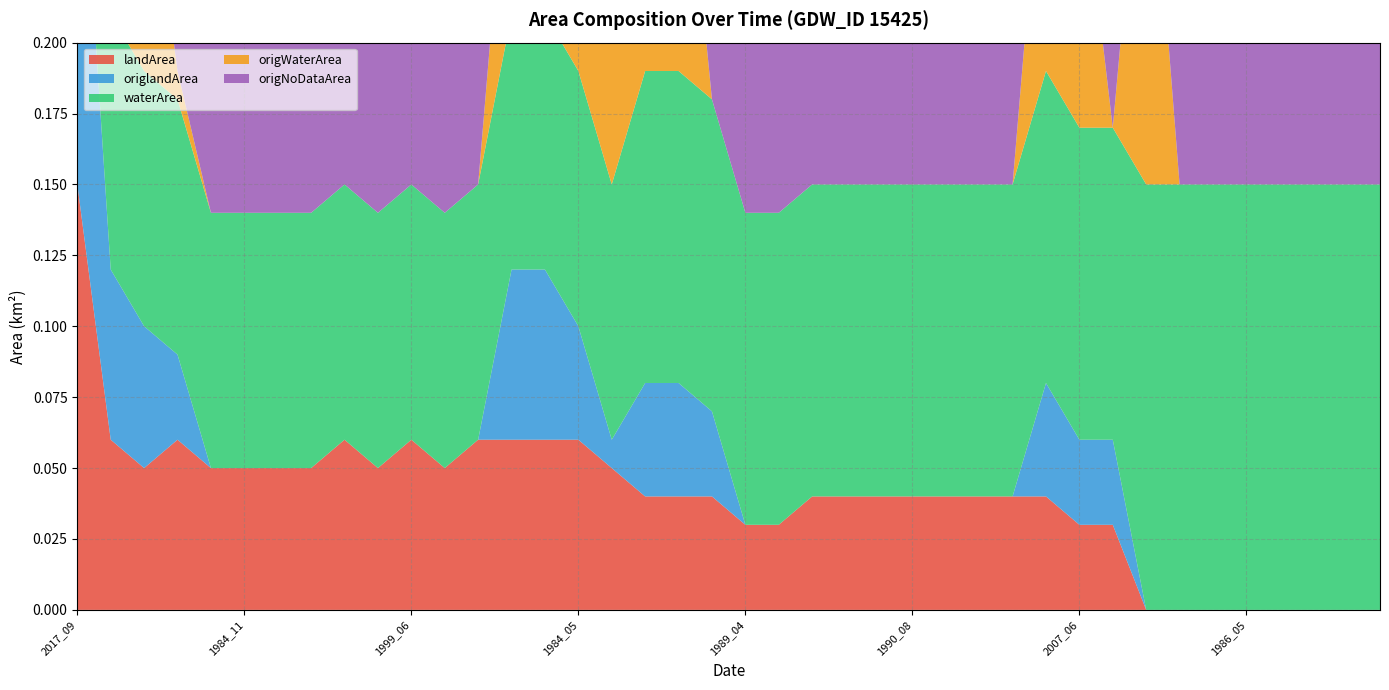

Reading right to left, transcribe all the data shown in this chart.

landArea: 0.0	0.0	0.0	0.0	0.0	0.0	0.0	0.0	0.0	0.0	0.0	0.0	0.0	0.0	0.0	0.0	0.0	0.0	0.0	0.0	0.0	0.0	0.0	0.1	0.1	0.1	0.1	0.1	0.1	0.1	0.1	0.1	0.1	0.1	0.1	0.1	0.1	0.1	0.1	0.1
origlandArea: 0.0	0.0	0.0	0.0	0.0	0.0	0.0	0.0	0.0	0.0	0.0	0.0	0.0	0.0	0.0	0.0	0.0	0.0	0.0	0.0	0.0	0.0	0.0	0.0	0.0	0.1	0.1	0.0	0.0	0.0	0.0	0.0	0.0	0.0	0.0	0.0	0.0	0.1	0.1	0.1
waterArea: 0.1	0.1	0.1	0.1	0.1	0.1	0.1	0.1	0.1	0.1	0.1	0.1	0.1	0.1	0.1	0.1	0.1	0.1	0.1	0.1	0.1	0.1	0.1	0.1	0.1	0.1	0.1	0.1	0.1	0.1	0.1	0.1	0.1	0.1	0.1	0.1	0.1	0.1	0.1	0.0
origWaterArea: 0.0	0.0	0.0	0.0	0.0	0.0	0.0	0.1	0.0	0.1	0.1	0.0	0.0	0.0	0.0	0.0	0.0	0.0	0.0	0.0	0.0	0.1	0.1	0.1	0.1	0.1	0.1	0.0	0.0	0.0	0.0	0.0	0.0	0.0	0.0	0.0	0.0	0.1	0.1	0.0
origNoDataArea: 0.1	0.1	0.1	0.1	0.1	0.1	0.1	0.0	0.1	0.0	0.0	0.1	0.1	0.1	0.1	0.1	0.1	0.1	0.1	0.1	0.1	0.0	0.0	0.1	0.0	0.0	0.0	0.1	0.1	0.1	0.1	0.1	0.1	0.1	0.1	0.1	0.1	0.0	0.0	0.0